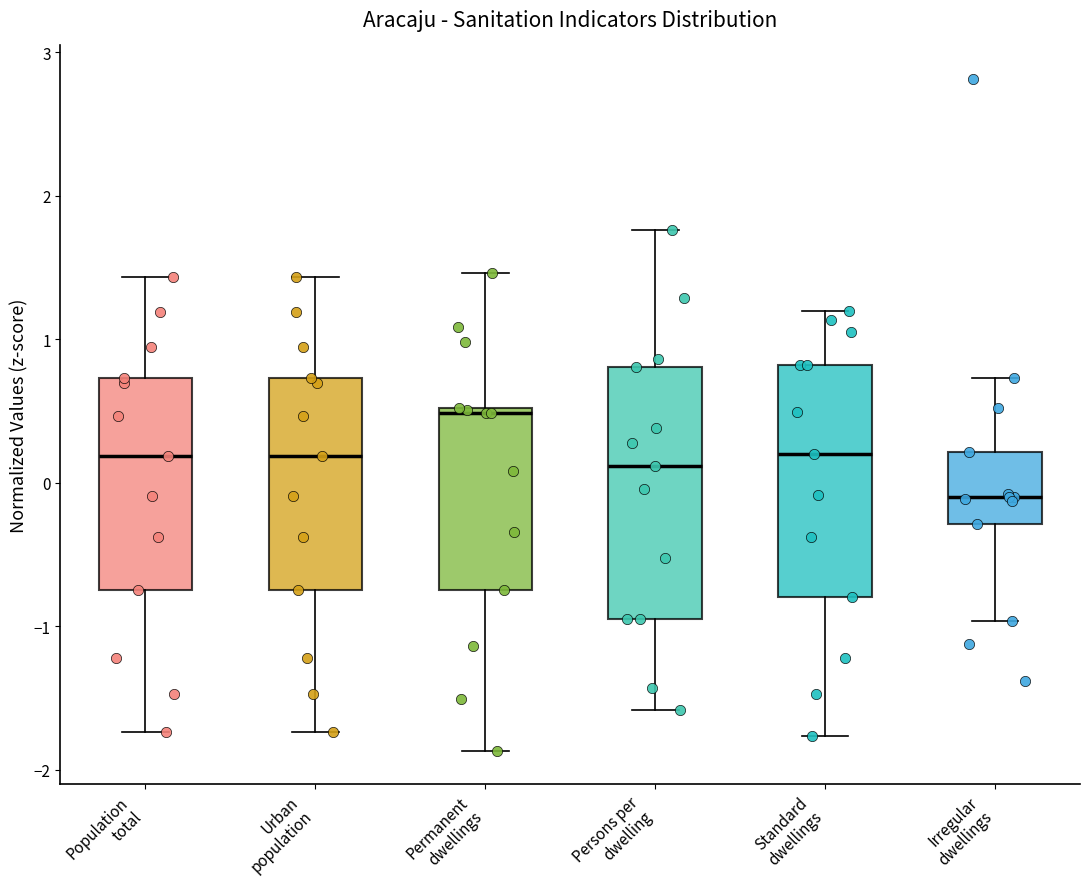

Reading left to right, transcribe this box plot: for each box, give where its median line is, the range the box spans, and where its two whiskers end, as read against the y-axis. The values are not printed on the chart, so give them approximately, as read against the axis.

Population total: median 0.2, box -0.7 to 0.7, whiskers -1.7 to 1.4
Urban population: median 0.2, box -0.7 to 0.7, whiskers -1.7 to 1.4
Permanent dwellings: median 0.5 (just below the box's upper edge), box -0.7 to 0.5, whiskers -1.9 to 1.5
Persons per dwelling: median 0.1, box -0.9 to 0.8, whiskers -1.6 to 1.8
Standard dwellings: median 0.2, box -0.8 to 0.8, whiskers -1.8 to 1.2
Irregular dwellings: median -0.1, box -0.3 to 0.2, whiskers -1.0 to 0.7